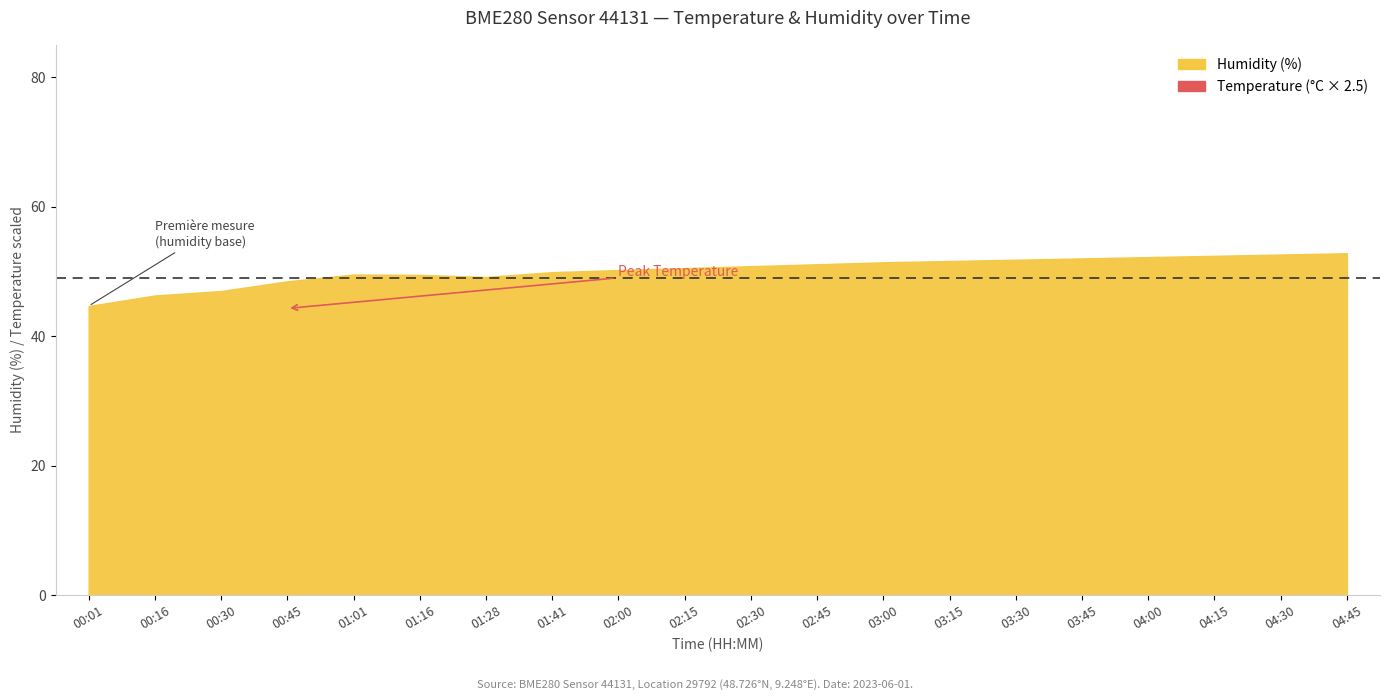

True or false: humidity and temperature cross at least once.

False